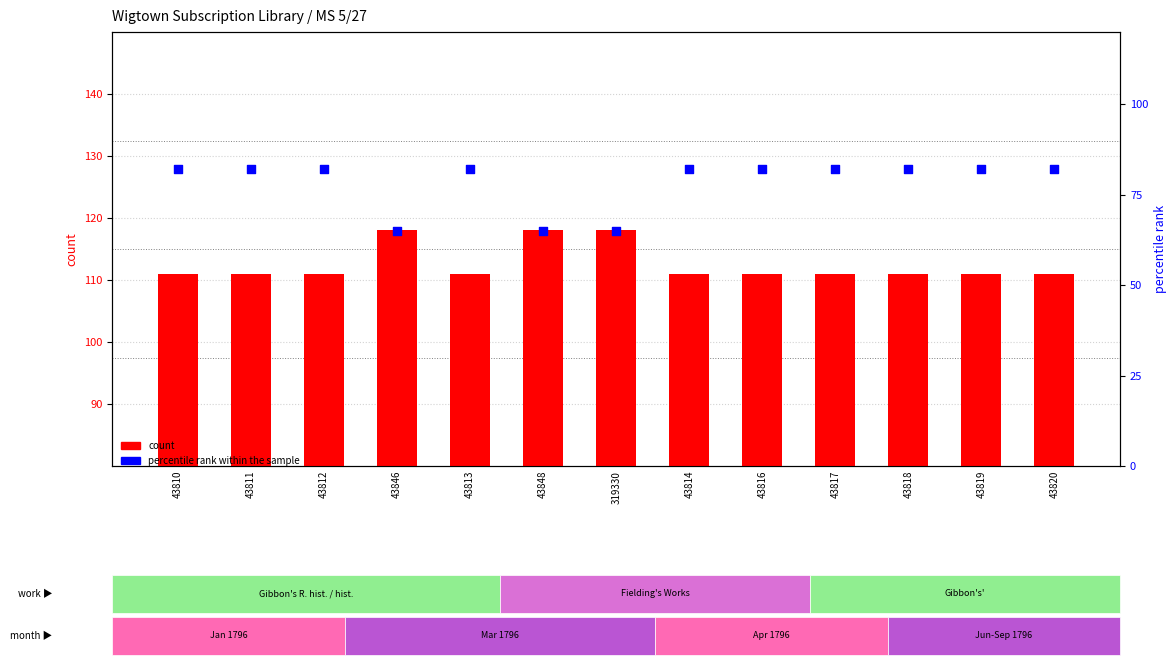

What is the total value across all series at 43817?

193